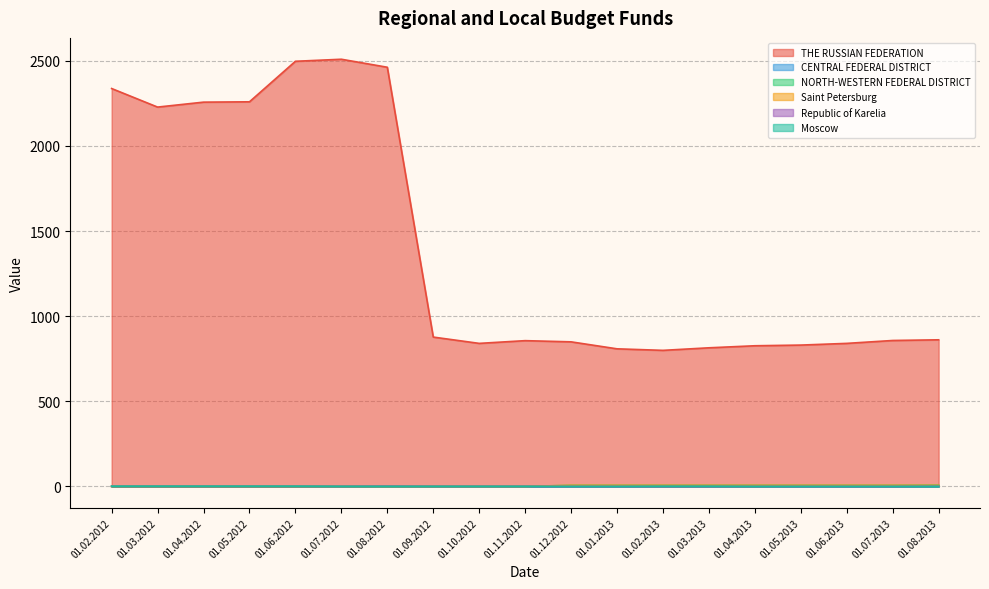

Reading left to right, list all the values displayed in this chart.

THE RUSSIAN FEDERATION: 01.02.2012=2337	01.03.2012=2228	01.04.2012=2257	01.05.2012=2259	01.06.2012=2497	01.07.2012=2509	01.08.2012=2462	01.09.2012=877	01.10.2012=840	01.11.2012=856	01.12.2012=849	01.01.2013=808	01.02.2013=799	01.03.2013=814	01.04.2013=826	01.05.2013=830	01.06.2013=840	01.07.2013=857	01.08.2013=861
CENTRAL FEDERAL DISTRICT: 01.02.2012=1	01.03.2012=1	01.04.2012=1	01.05.2012=1	01.06.2012=1	01.07.2012=0	01.08.2012=0	01.09.2012=0	01.10.2012=0	01.11.2012=0	01.12.2012=0	01.01.2013=0	01.02.2013=1	01.03.2013=1	01.04.2013=1	01.05.2013=0	01.06.2013=0	01.07.2013=0	01.08.2013=0
NORTH-WESTERN FEDERAL DISTRICT: 01.02.2012=0	01.03.2012=0	01.04.2012=0	01.05.2012=0	01.06.2012=0	01.07.2012=0	01.08.2012=1	01.09.2012=0	01.10.2012=0	01.11.2012=0	01.12.2012=6	01.01.2013=6	01.02.2013=6	01.03.2013=6	01.04.2013=6	01.05.2013=6	01.06.2013=6	01.07.2013=6	01.08.2013=7
Saint Petersburg: 01.02.2012=0	01.03.2012=0	01.04.2012=0	01.05.2012=0	01.06.2012=0	01.07.2012=0	01.08.2012=0	01.09.2012=0	01.10.2012=0	01.11.2012=0	01.12.2012=6	01.01.2013=6	01.02.2013=6	01.03.2013=6	01.04.2013=6	01.05.2013=6	01.06.2013=6	01.07.2013=6	01.08.2013=6
Republic of Karelia: 01.02.2012=0	01.03.2012=0	01.04.2012=0	01.05.2012=0	01.06.2012=0	01.07.2012=0	01.08.2012=1	01.09.2012=0	01.10.2012=0	01.11.2012=0	01.12.2012=0	01.01.2013=0	01.02.2013=0	01.03.2013=0	01.04.2013=0	01.05.2013=0	01.06.2013=0	01.07.2013=0	01.08.2013=1
Moscow: 01.02.2012=1	01.03.2012=1	01.04.2012=1	01.05.2012=1	01.06.2012=1	01.07.2012=0	01.08.2012=0	01.09.2012=0	01.10.2012=0	01.11.2012=0	01.12.2012=0	01.01.2013=0	01.02.2013=1	01.03.2013=1	01.04.2013=0	01.05.2013=0	01.06.2013=0	01.07.2013=0	01.08.2013=0